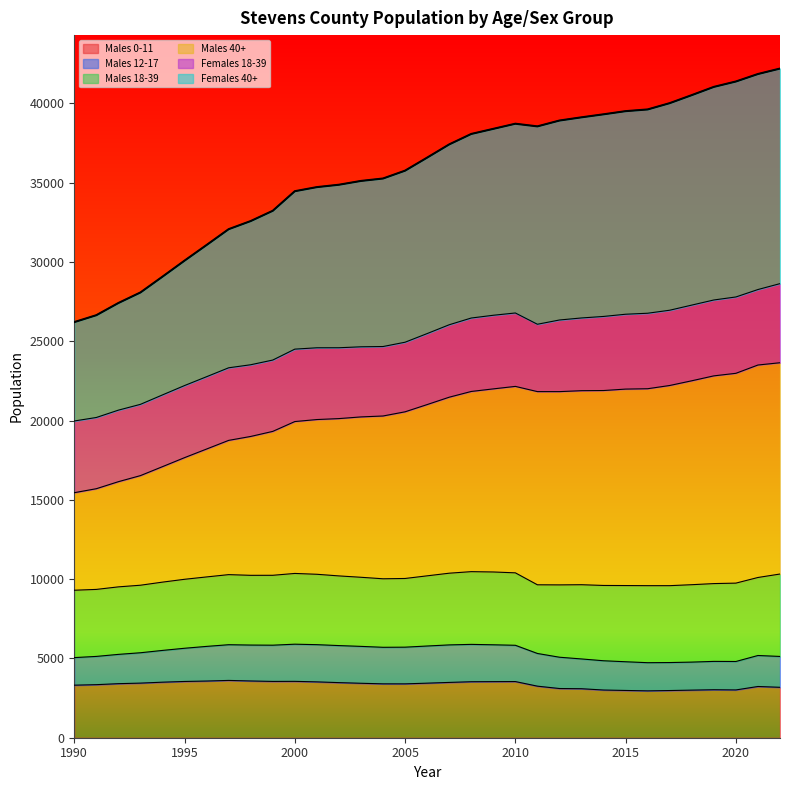

In Males 0-11, how many points are lower than both neighbors (excluding endpoints)?

4